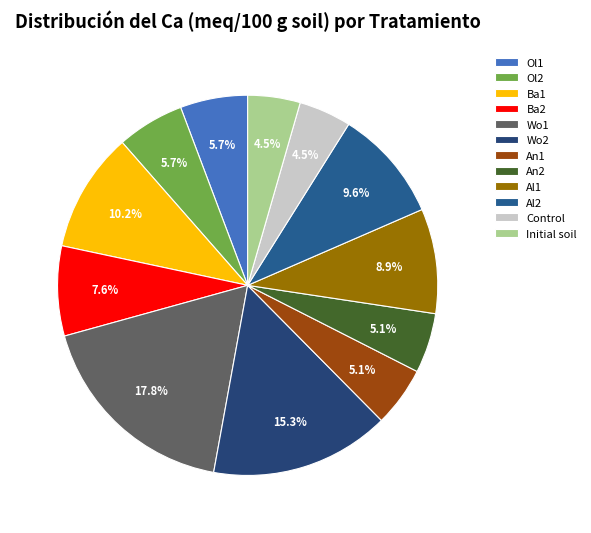

True or false: An2 accounts for 5% of the total.

True